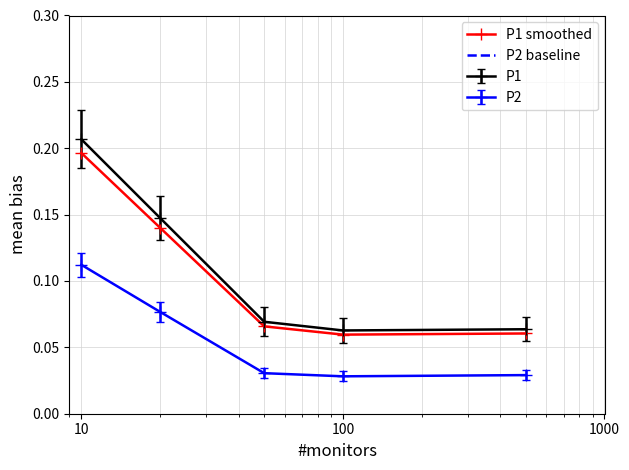

Is this an area chart (filled region under the line)?

No